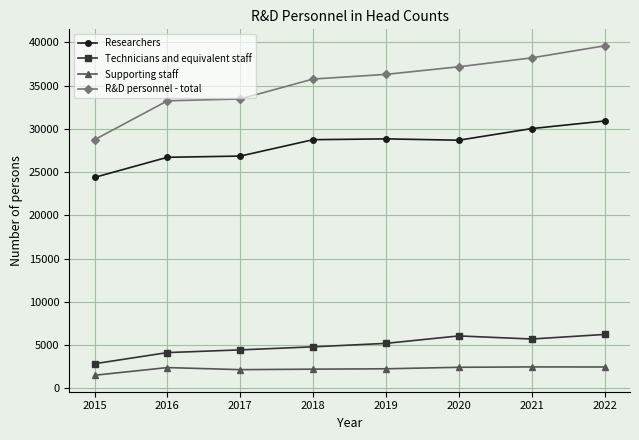

Does the chart have visible grid lines?

Yes